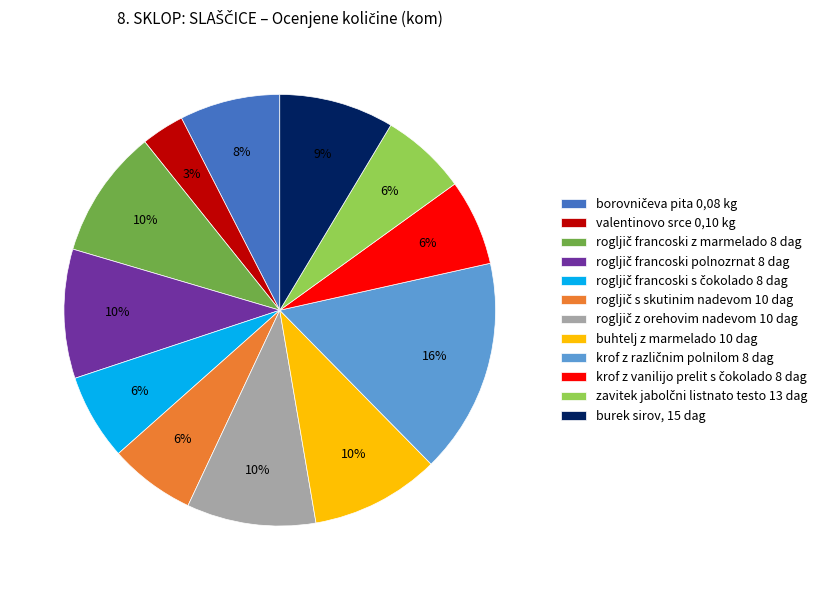

Which slice is the smallest?

valentinovo srce 0,10 kg